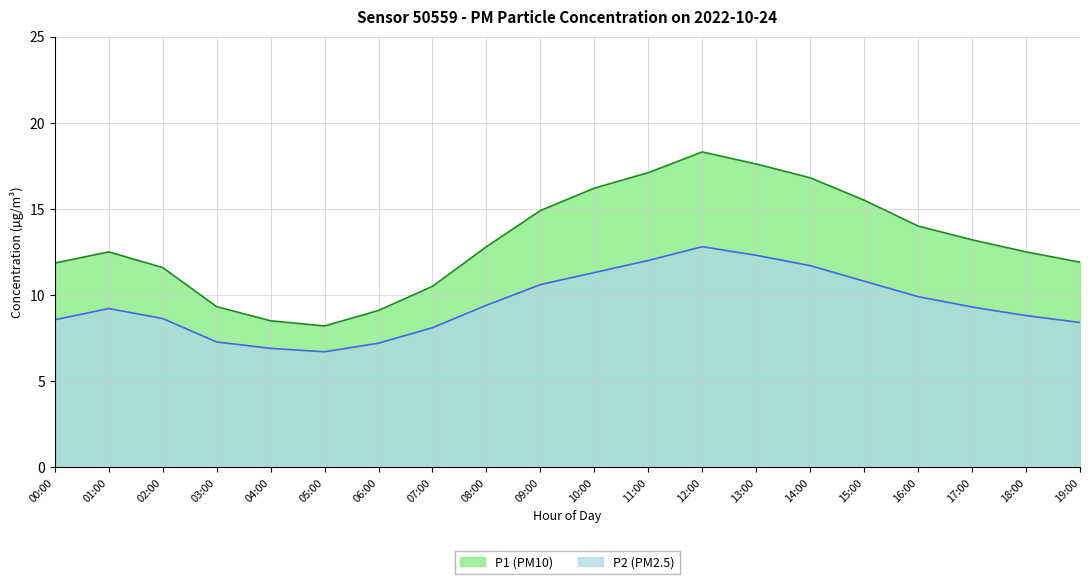

Does the chart display data point markers on the line(s)?

No